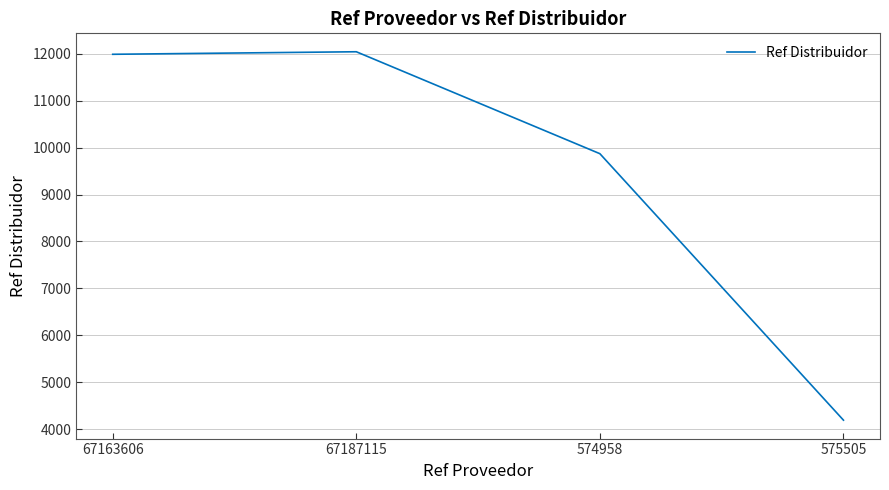

At which category does the data reach its first local peak?

67187115